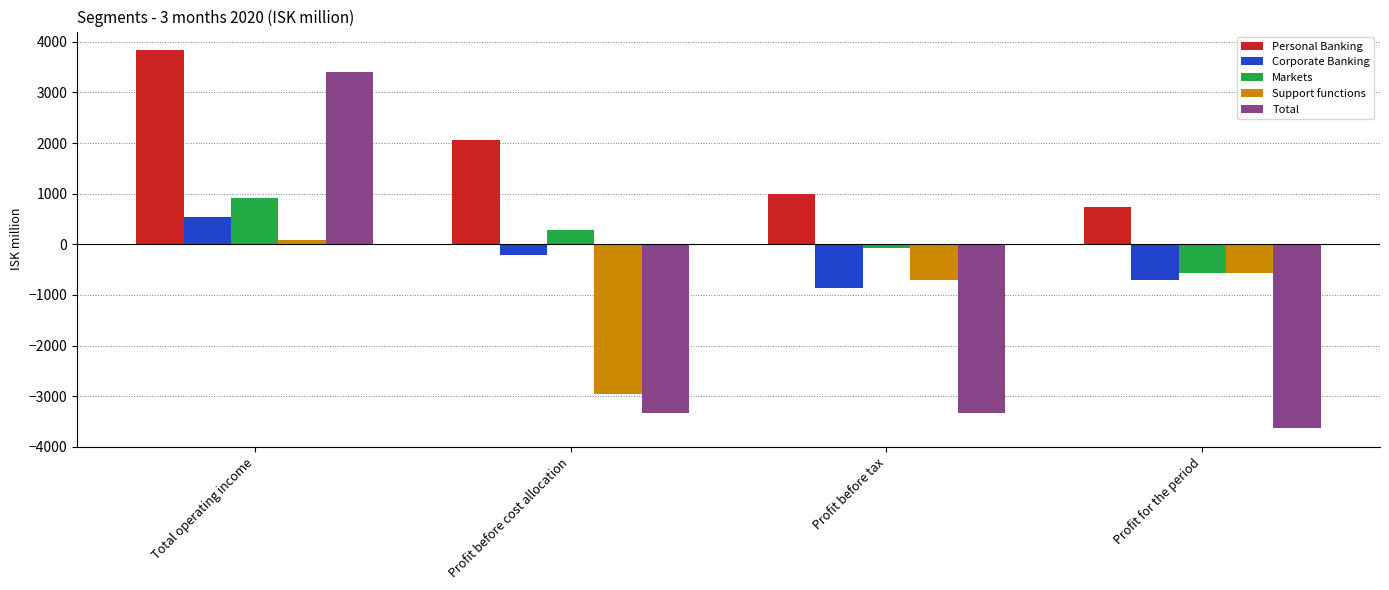

Which series has the largest range (max minus min)?

Total